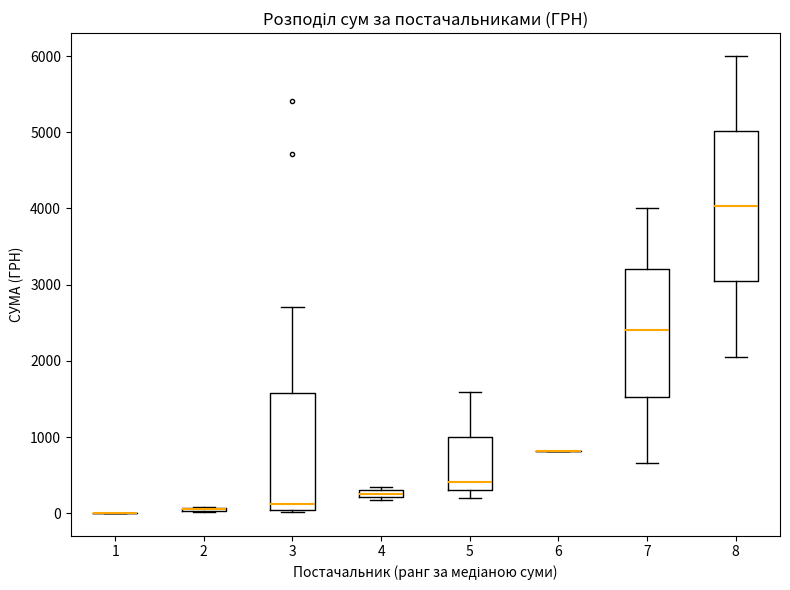

Which box is the tallest, from its lower edge to its upper edge?

8